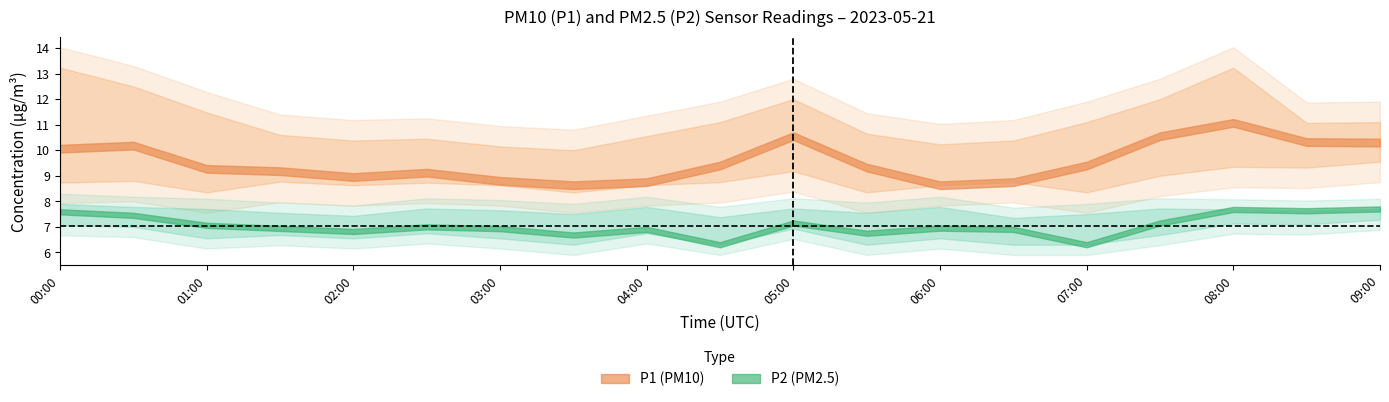

What is the sum of the P2 values at 02:00 and 05:00?

14.0